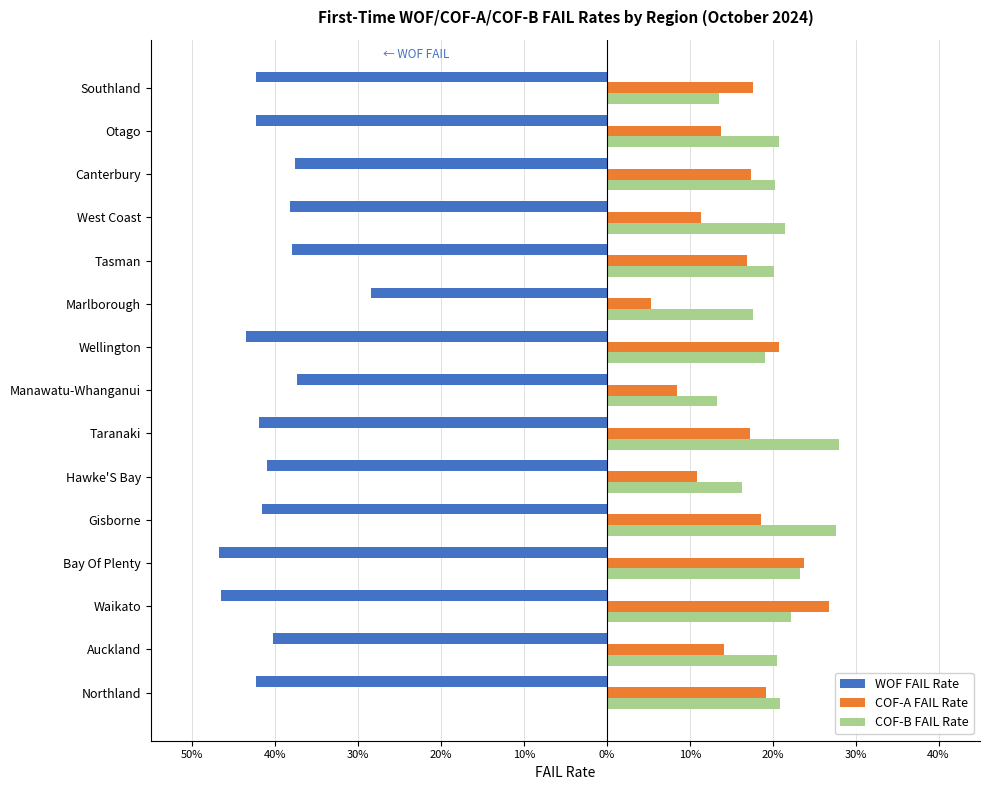

What is the sum of all COF-B FAIL Rate values?

3.0